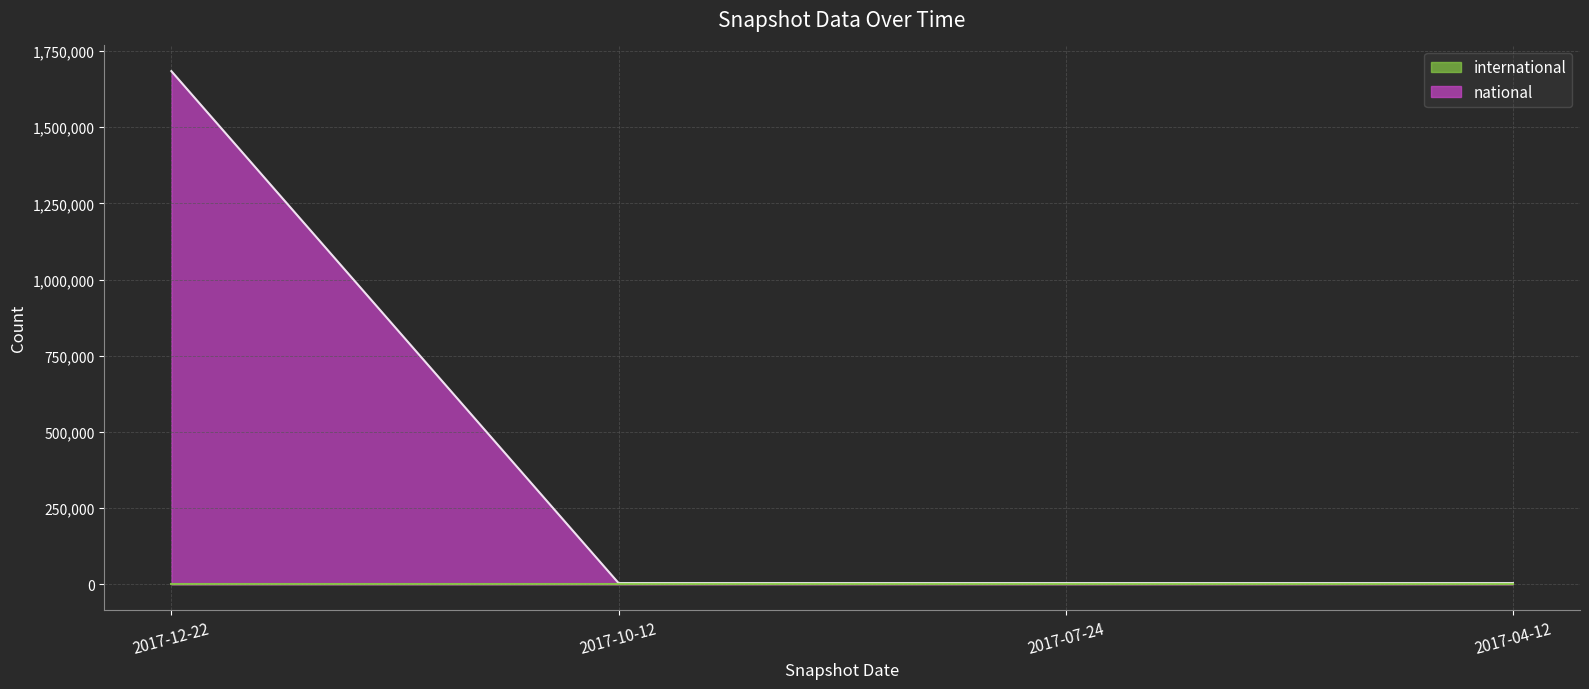

Which has a higher value, 2017-10-12 or 2017-04-12?

2017-10-12